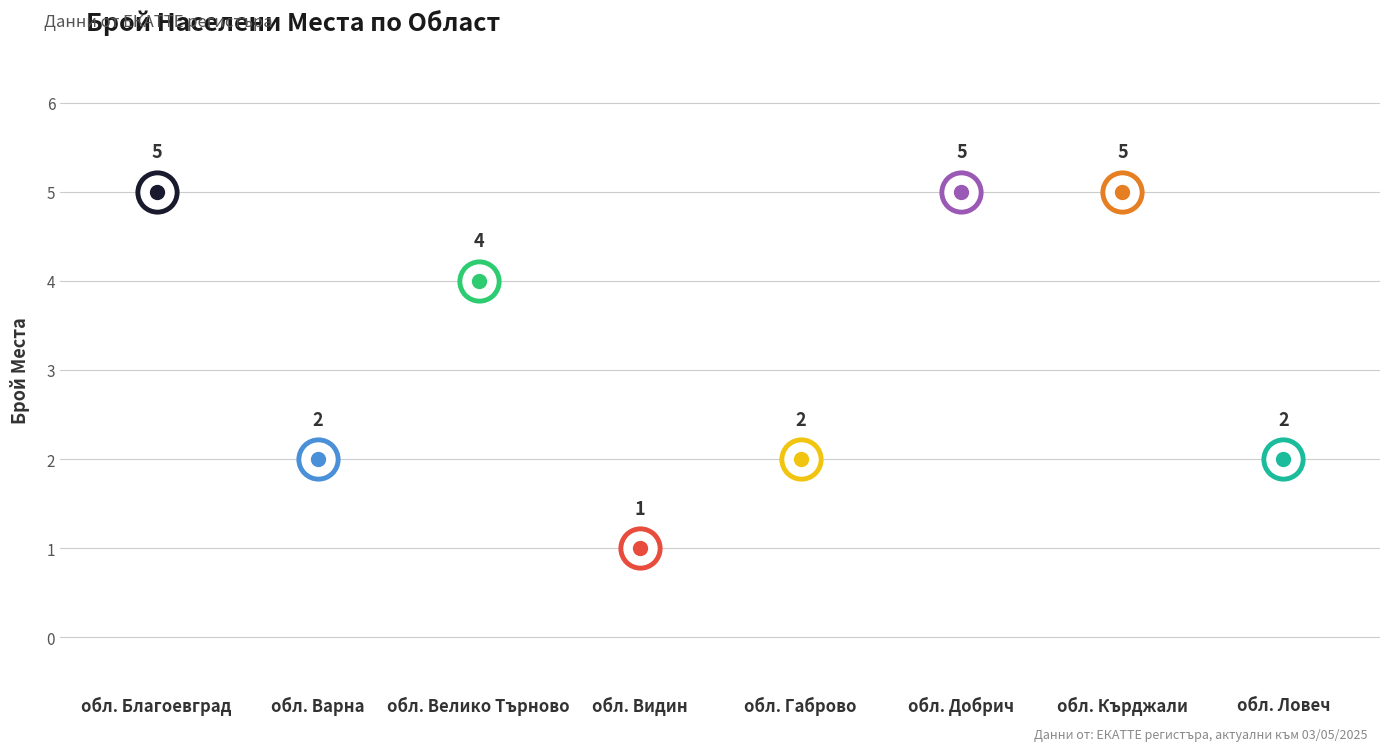

Between обл. Габрово and обл. Кърджали, which is larger?

обл. Кърджали